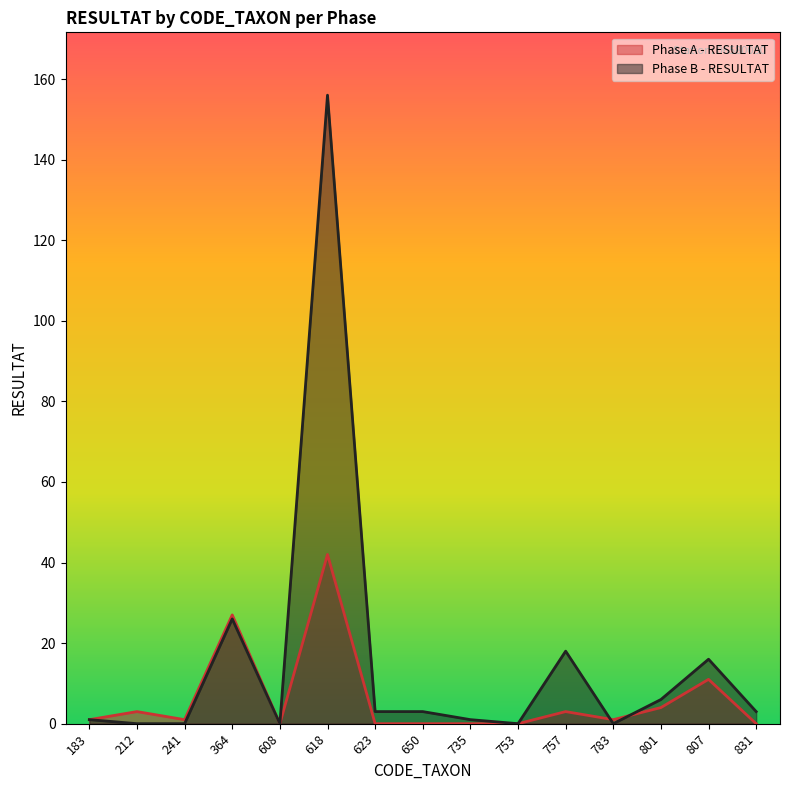

Rank the series by their maximum value, from lowest to highest.

Phase A - RESULTAT, Phase B - RESULTAT